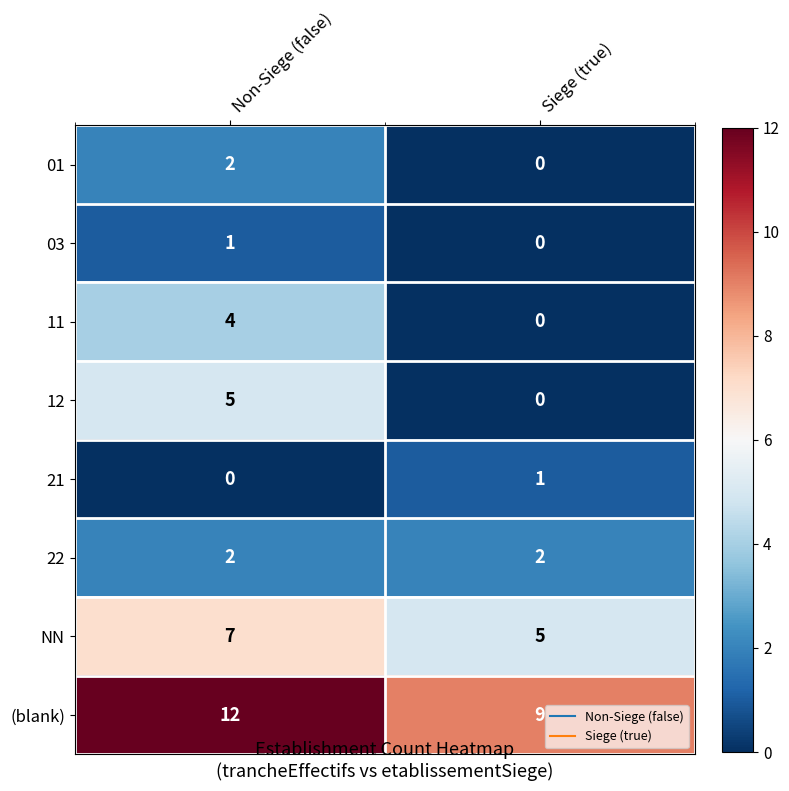

At which category is the sum across all series the highest?

Non-Siege (false)